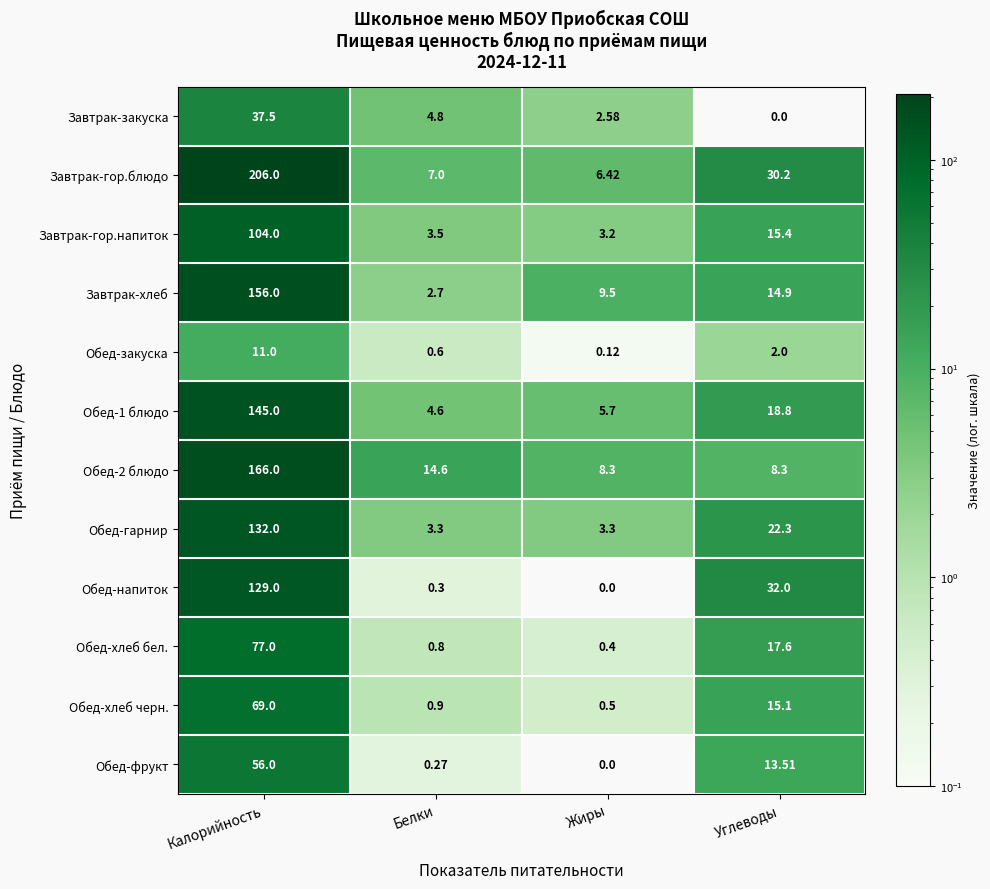

At which category is the sum across all series the highest?

Калорийность